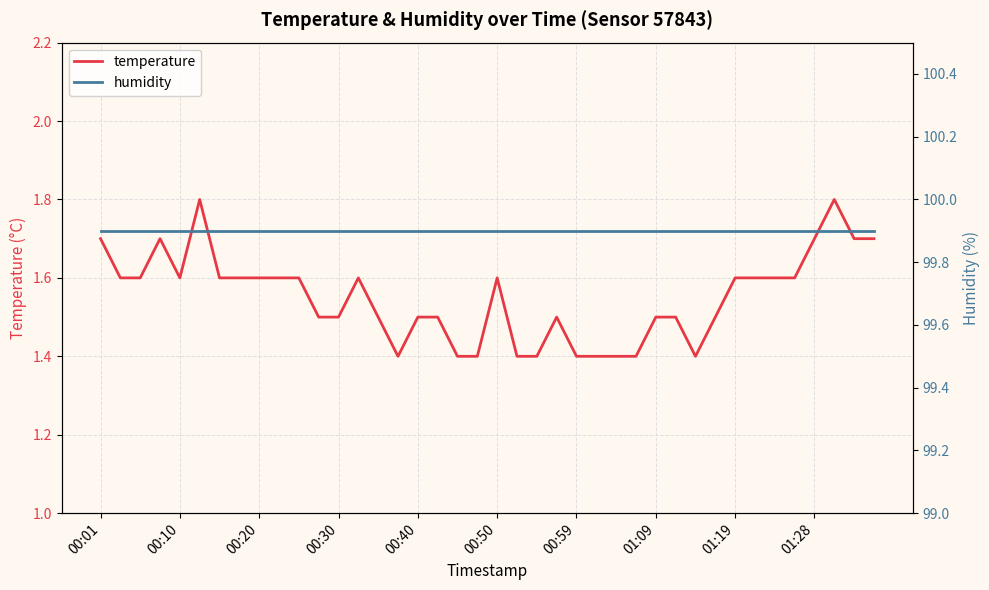

In temperature, how many points are higher than both neighbors (excluding endpoints)?

6